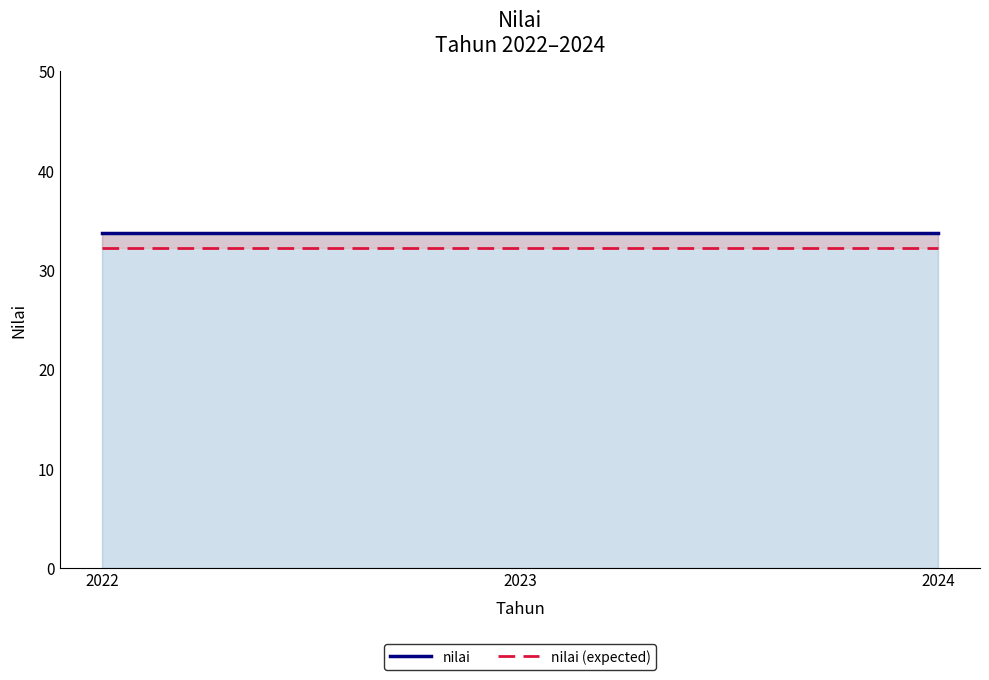

Reading left to right, what are all the values shown in this chart?

nilai: 2022=33.7	2023=33.7	2024=33.7
nilai (expected): 2022=32.2	2023=32.2	2024=32.2